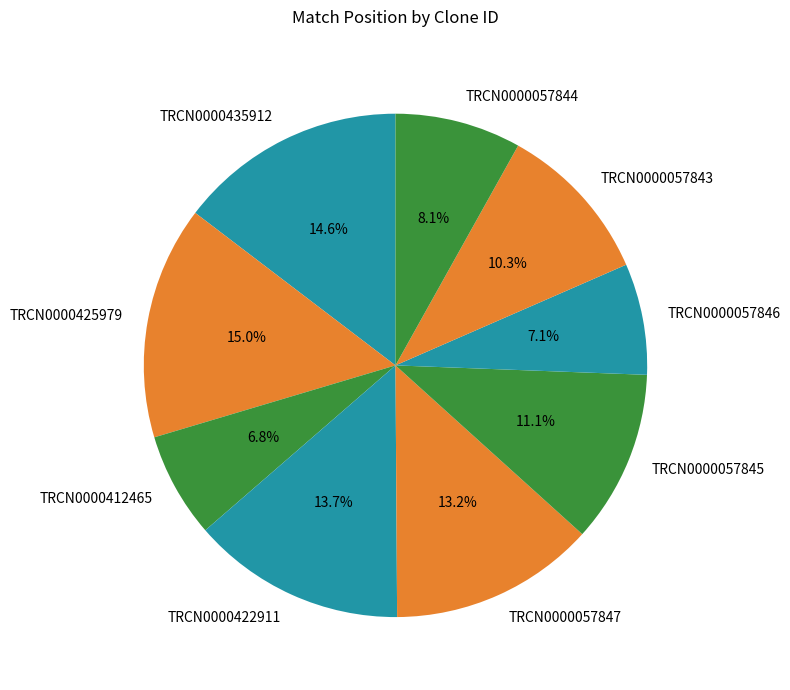

Which has a higher value, TRCN0000057845 or TRCN0000412465?

TRCN0000057845